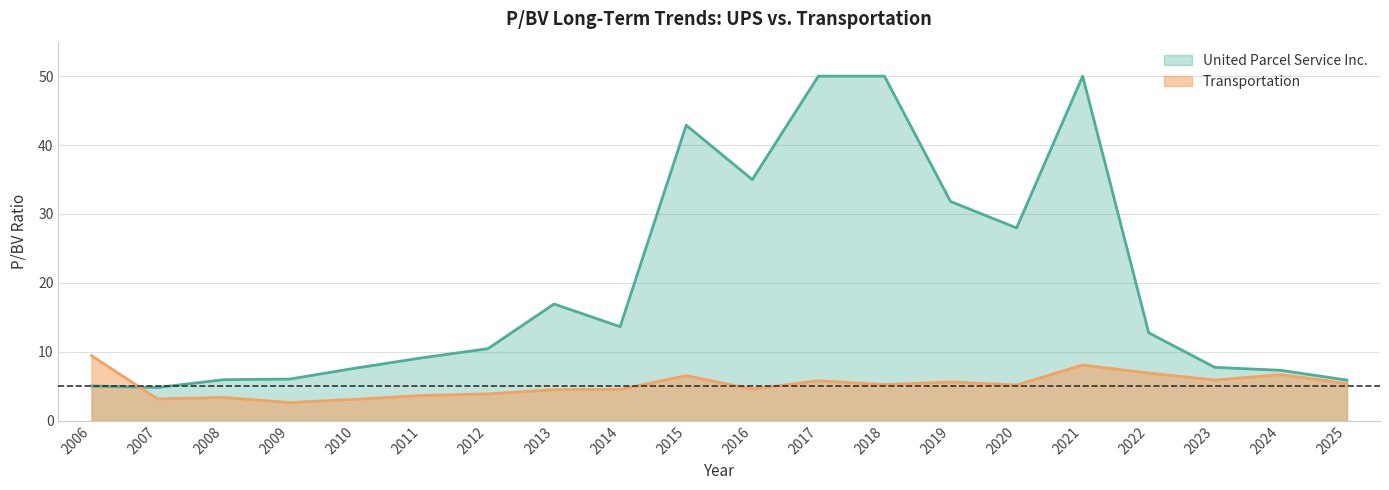

Approximately how many times larger is the value at 2017 compared to 2020?

1.1